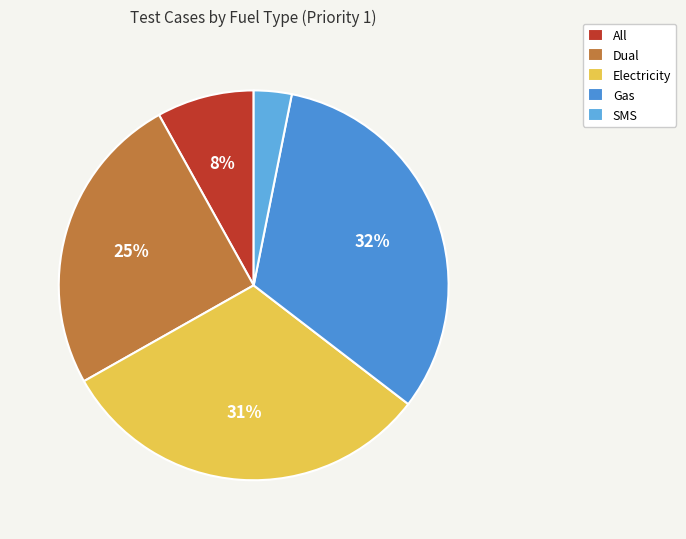

How many segments does this pie chart have?

5